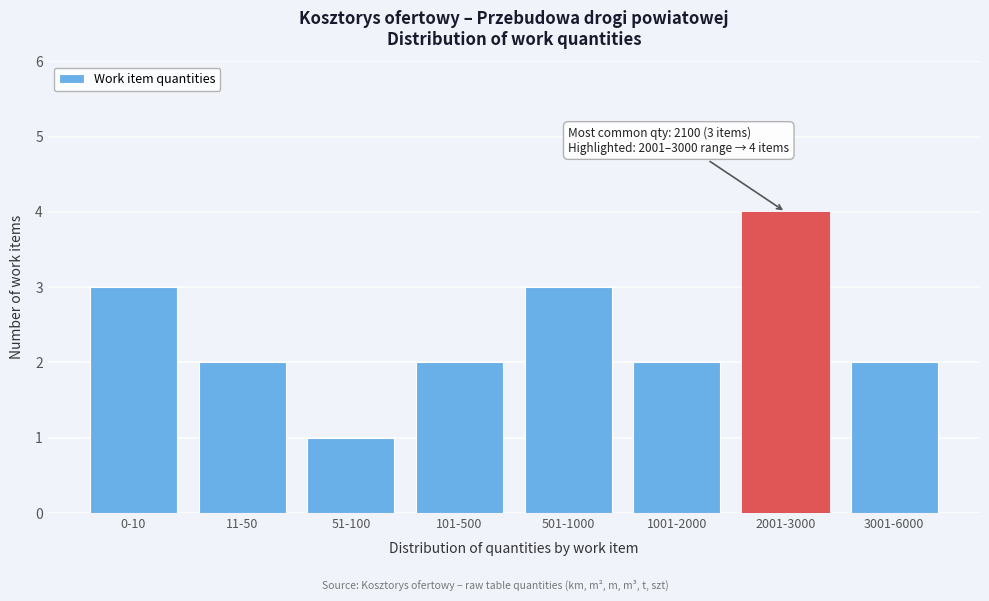

Reading right to left, list all the values displayed in this chart.

3001-6000=2	2001-3000=4	1001-2000=2	501-1000=3	101-500=2	51-100=1	11-50=2	0-10=3